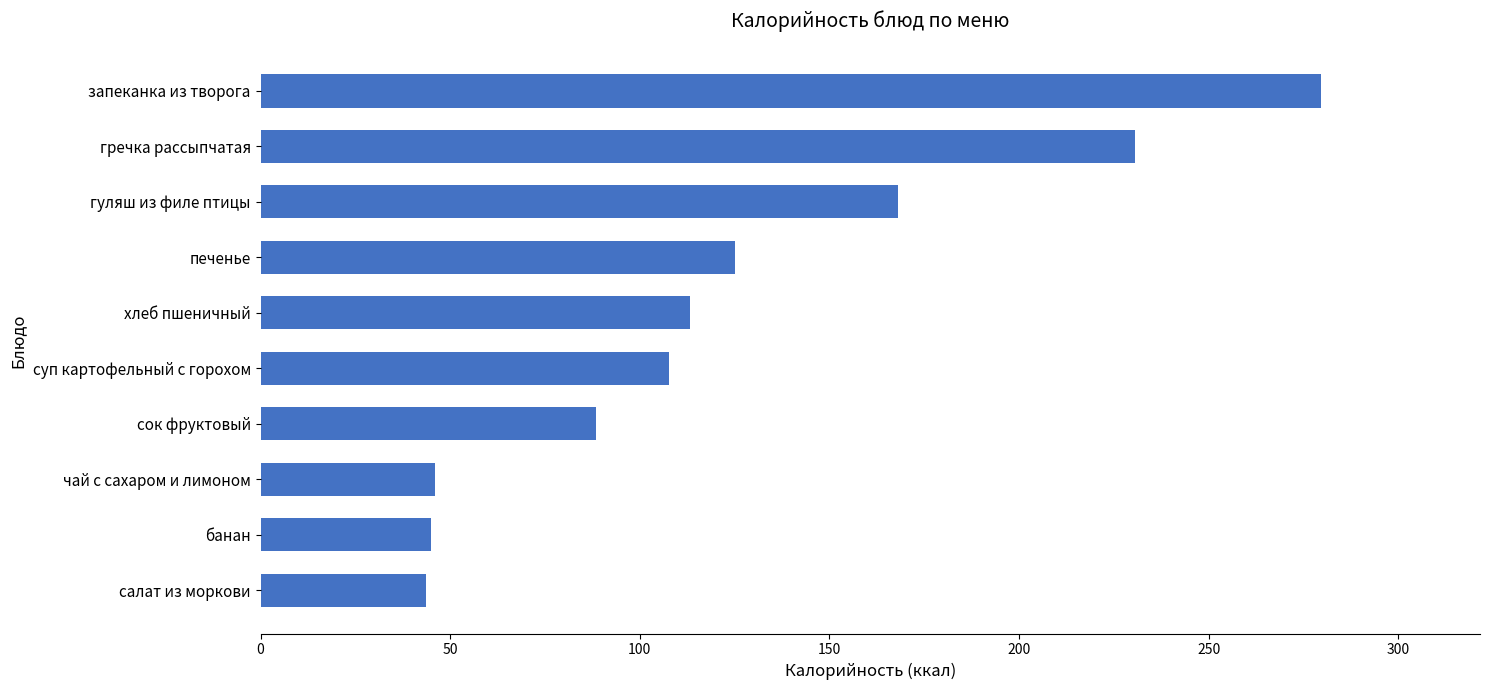

How many values are below 113?

5